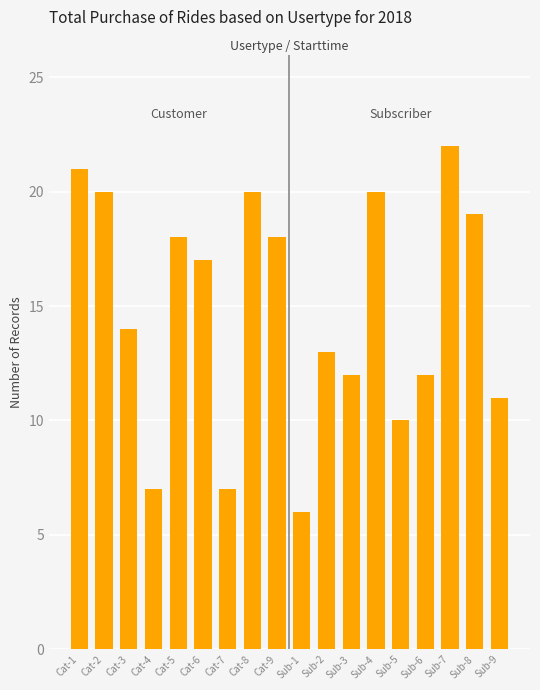

At which label does the data first exceed 17?

Cat-1